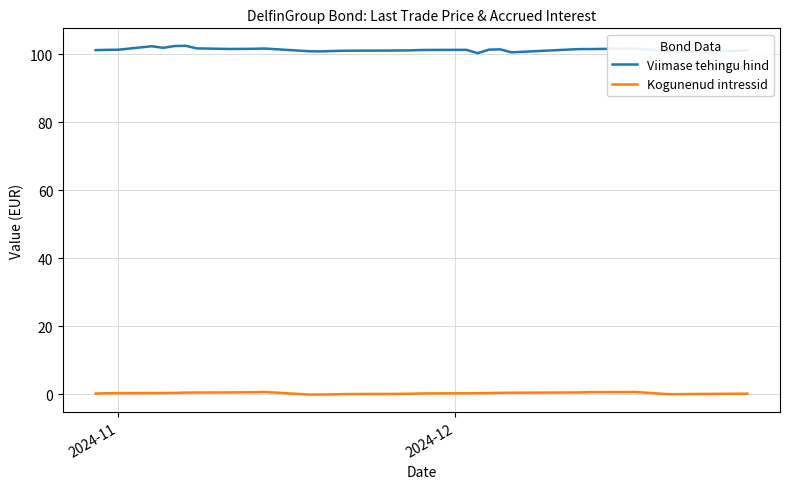

True or false: Kogunenud intressid and Viimase tehingu hind intersect in this chart.

False